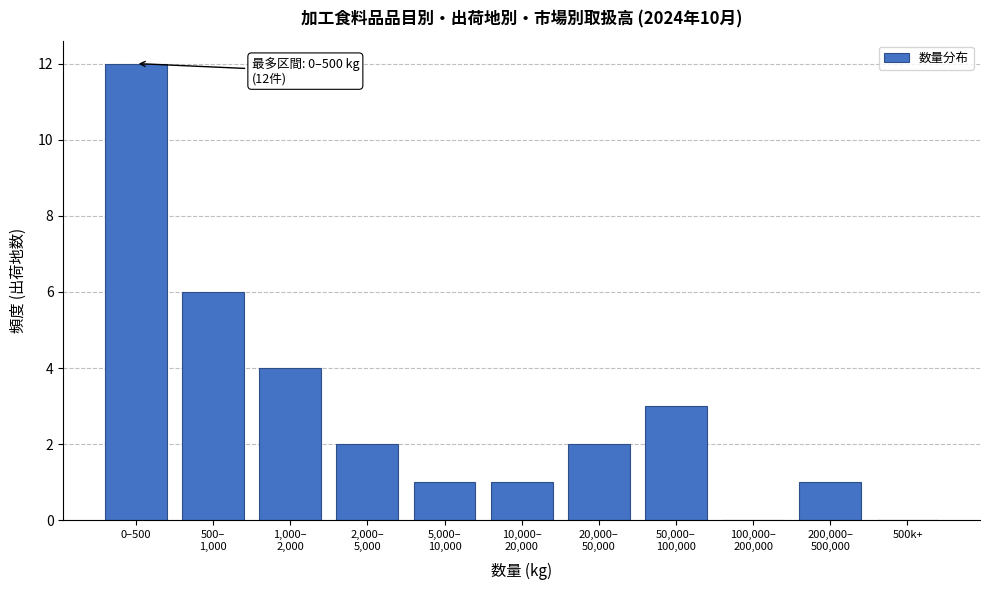

What is the sum of all values?

32